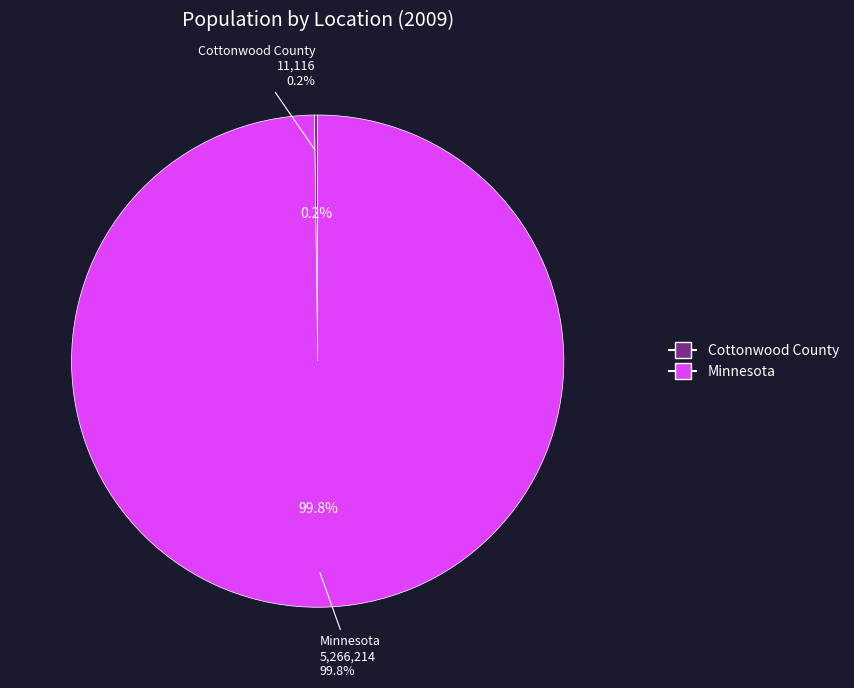

Which category has the smallest portion of the pie?

Cottonwood County